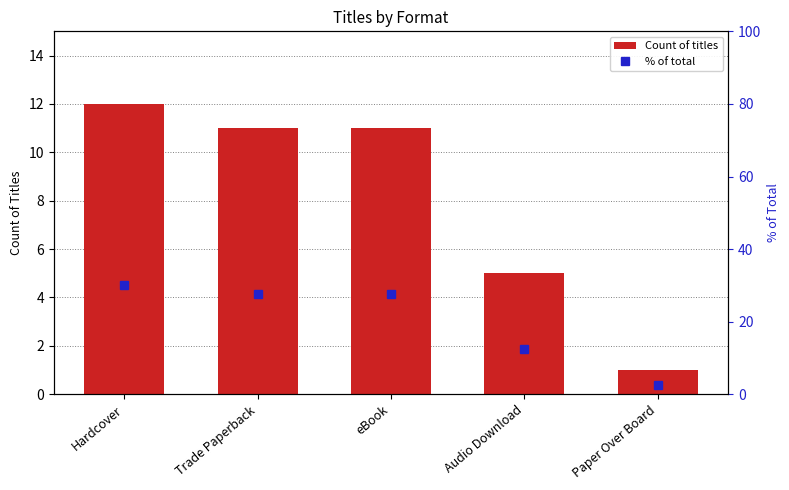

What is the lowest value of the Count of titles series?

1